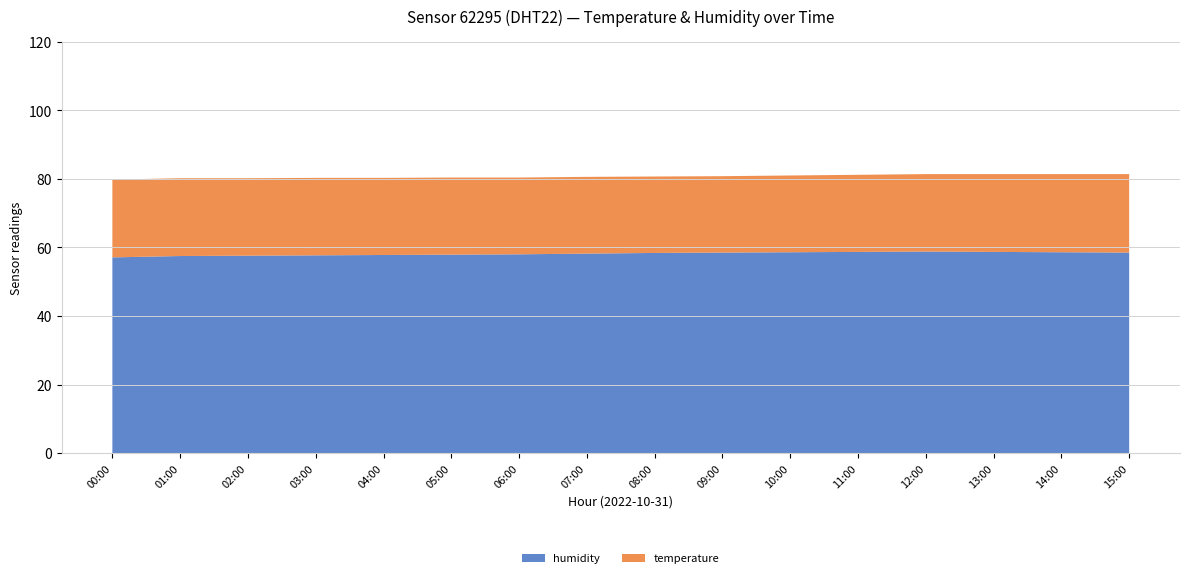

Reading left to right, what are all the values shown in this chart?

humidity: 00:00=57.1	01:00=57.5	02:00=57.6	03:00=57.7	04:00=57.8	05:00=57.9	06:00=58.0	07:00=58.2	08:00=58.4	09:00=58.5	10:00=58.6	11:00=58.7	12:00=58.8	13:00=58.7	14:00=58.6	15:00=58.5
temperature: 00:00=22.7	01:00=22.7	02:00=22.6	03:00=22.6	04:00=22.5	05:00=22.5	06:00=22.4	07:00=22.4	08:00=22.3	09:00=22.3	10:00=22.4	11:00=22.5	12:00=22.6	13:00=22.7	14:00=22.8	15:00=22.9